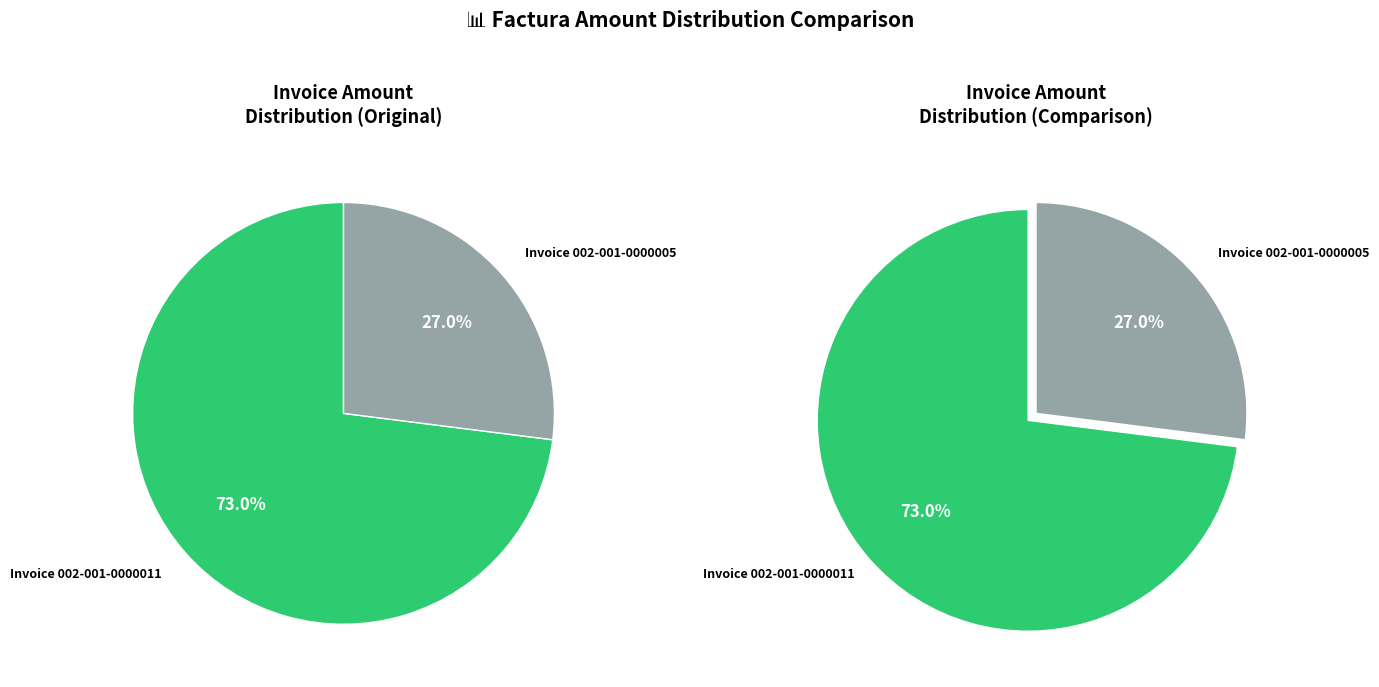

Approximately how many times larger is the value at ADQUISICIÓN DE EQUIPOS PARA USO MILITAR (002-001-0000011) compared to ADQUISICIÓN DE EQUIPOS PARA USO MILITAR (002-001-0000005)?

2.7